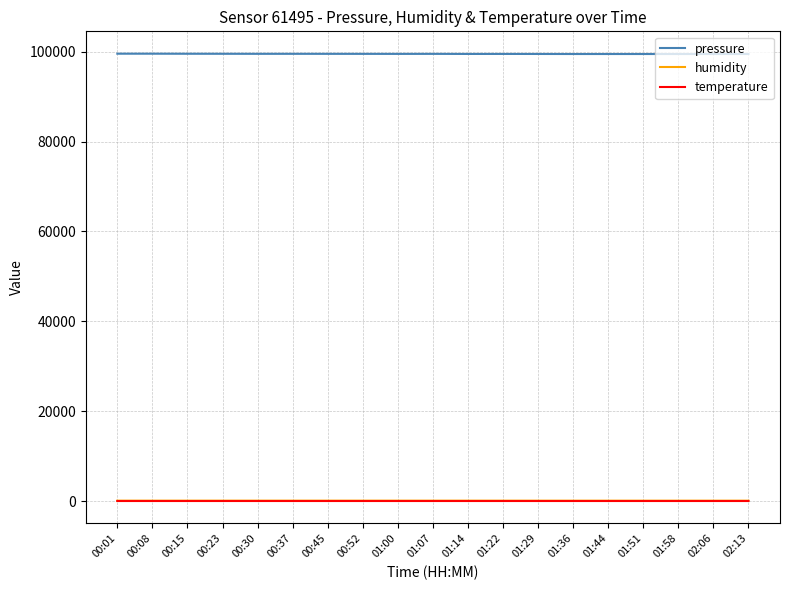

What is the smallest value displayed?

6.3